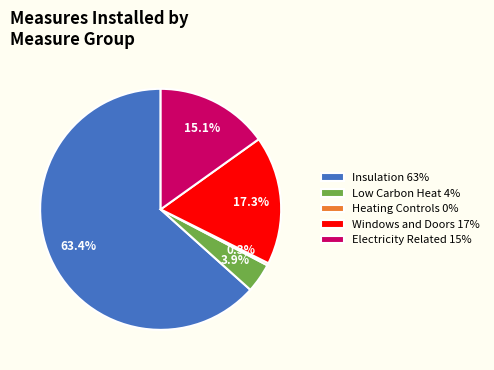

Combined, do Insulation 63% and Windows and Doors 17% account for over 50%?

Yes